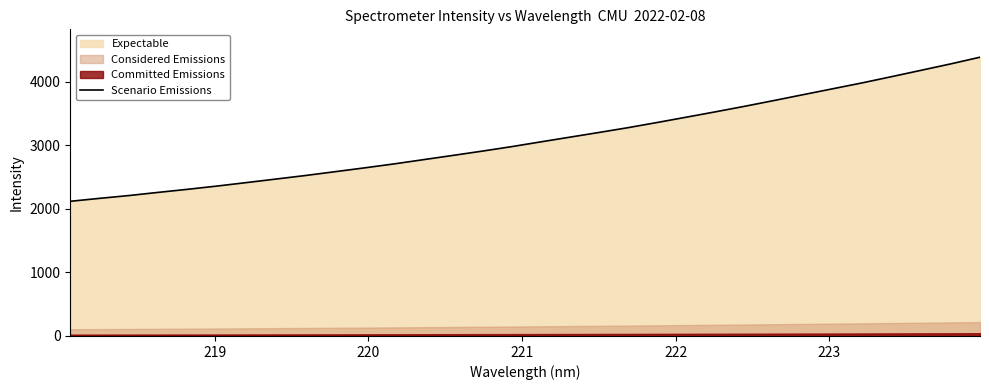

What is the value of the 27th point from the left?

3894.0